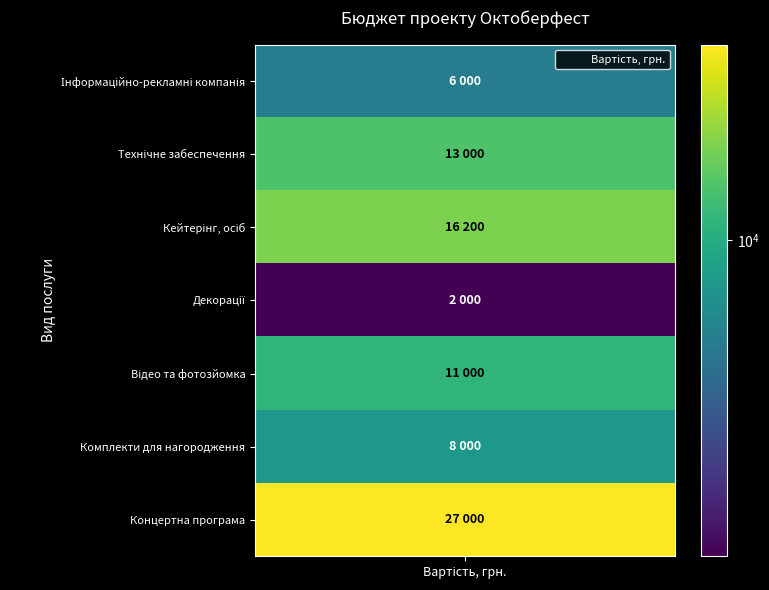

Which has a higher value, Технічне забеспечення or Комплекти для нагородження?

Технічне забеспечення